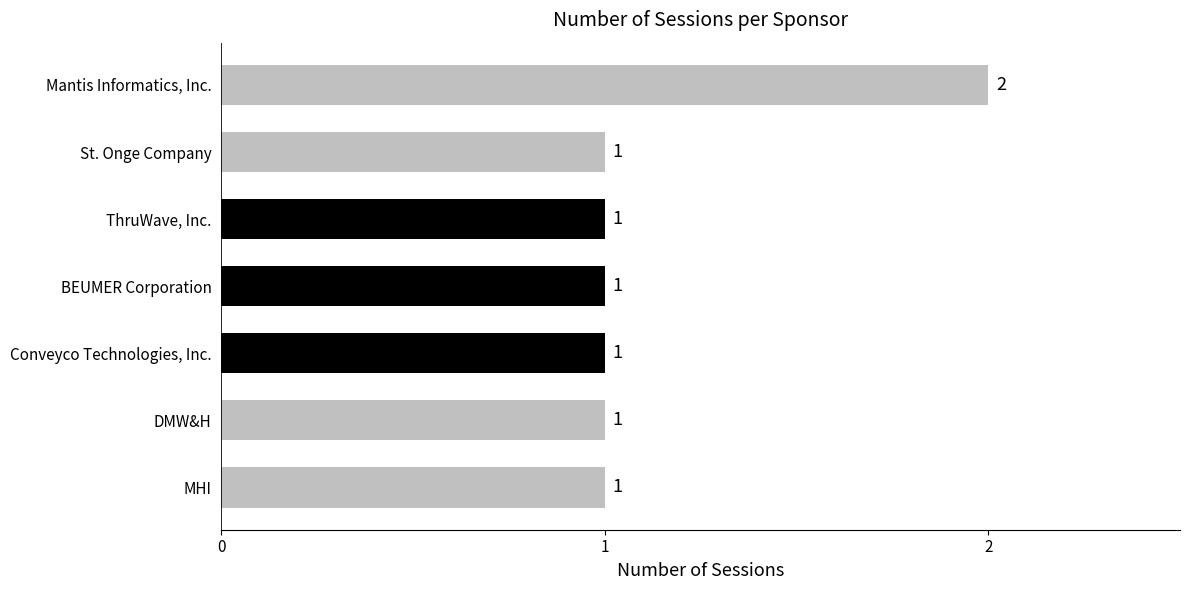

Between Conveyco Technologies, Inc. and Mantis Informatics, Inc., which is larger?

Mantis Informatics, Inc.